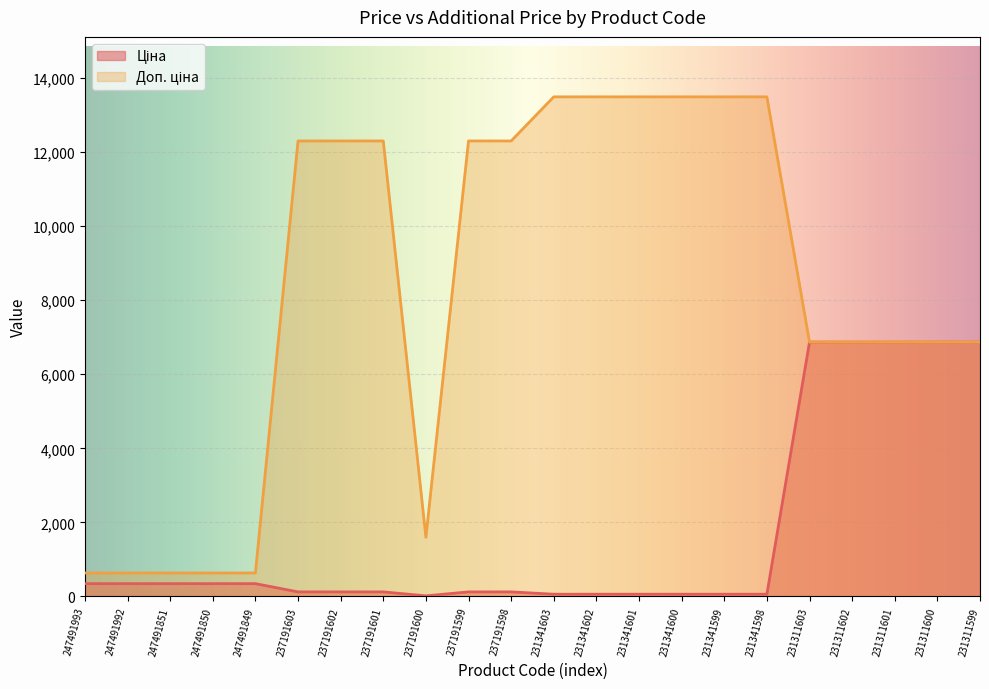

At how many categories does at least one series exceed 909?

17